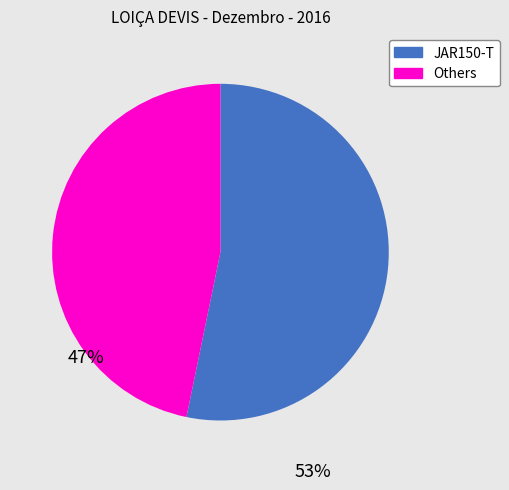

Is there a majority slice in this chart?

Yes